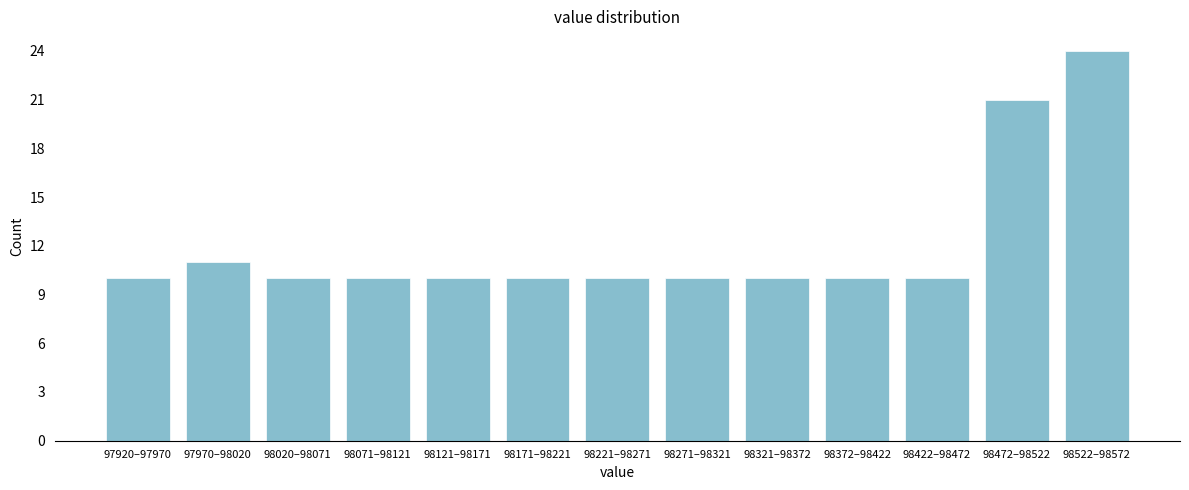

Reading left to right, extract all data points from this chart.

10	11	10	10	10	10	10	10	10	10	10	21	24